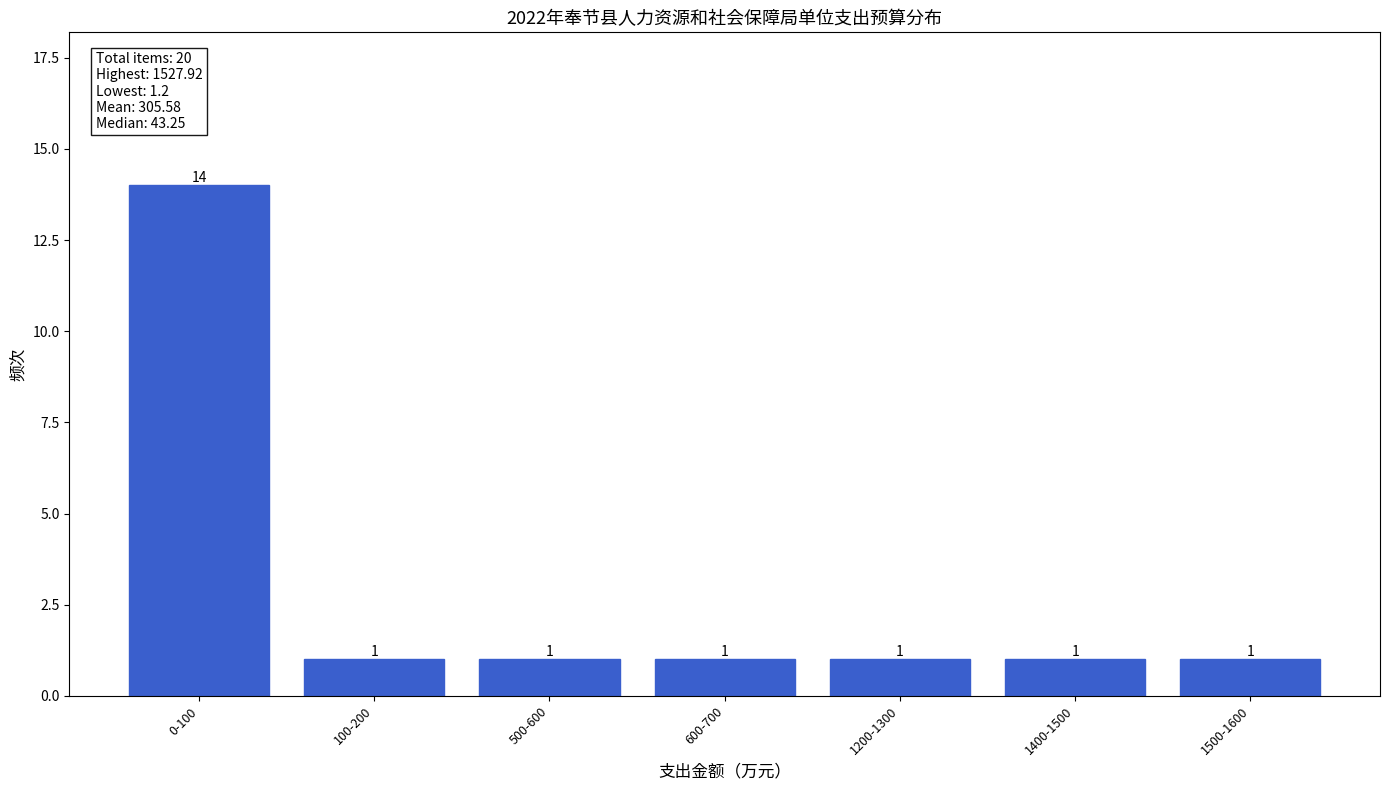

Reading left to right, extract all data points from this chart.

14	1	1	1	1	1	1